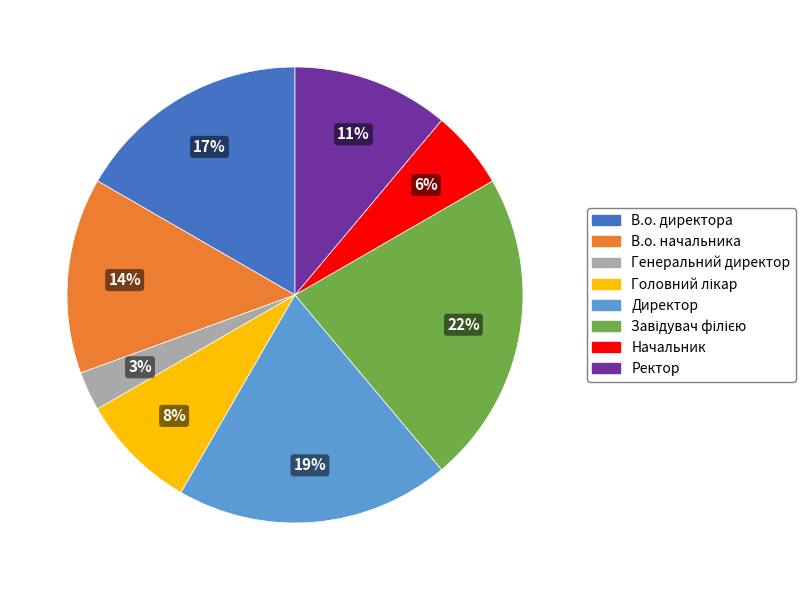

Which has a higher value, Генеральний директор or В.о. начальника?

В.о. начальника